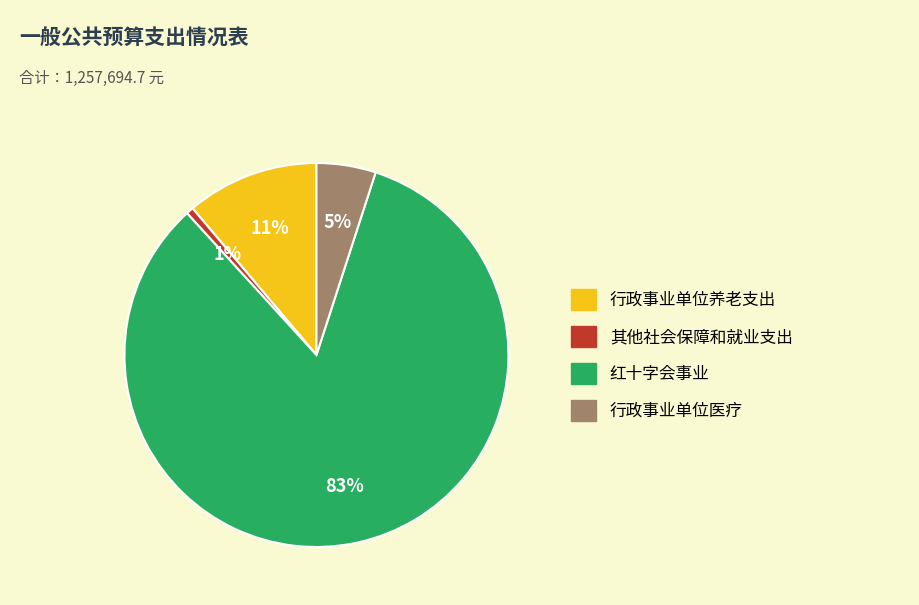

Which category has the smallest portion of the pie?

其他社会保障和就业支出